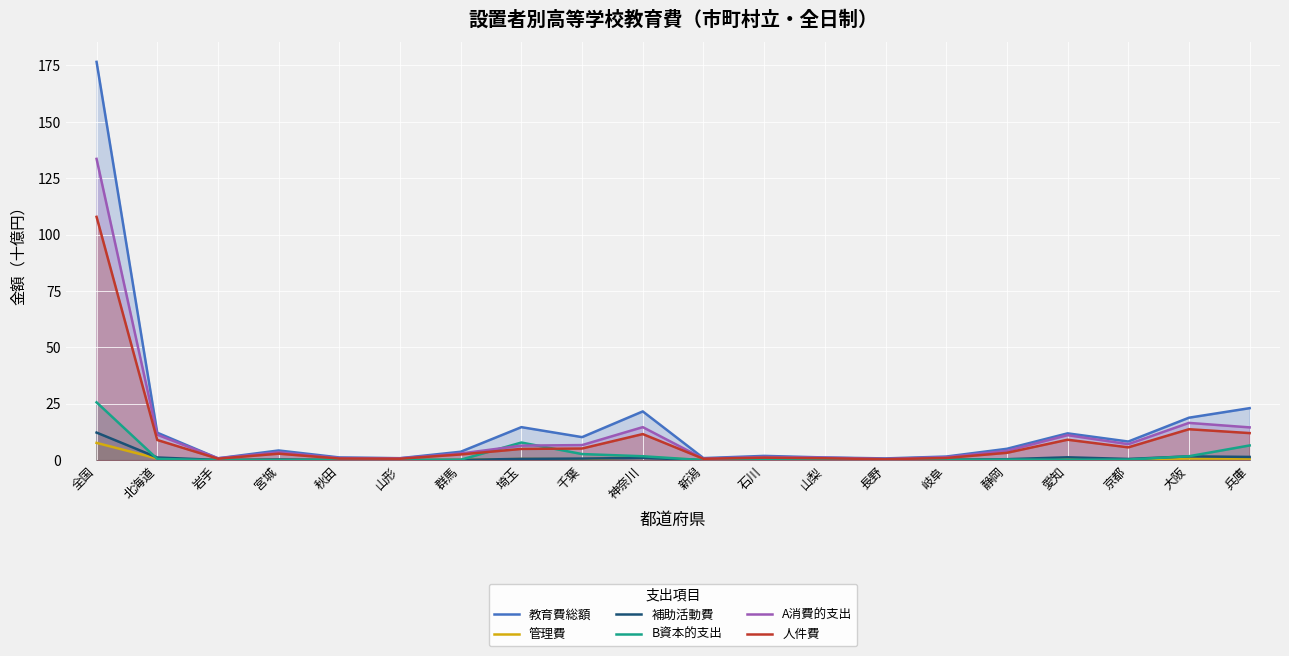

Is the value of 教育費総額 at 石川 greater than the value of 管理費 at 長野?

Yes